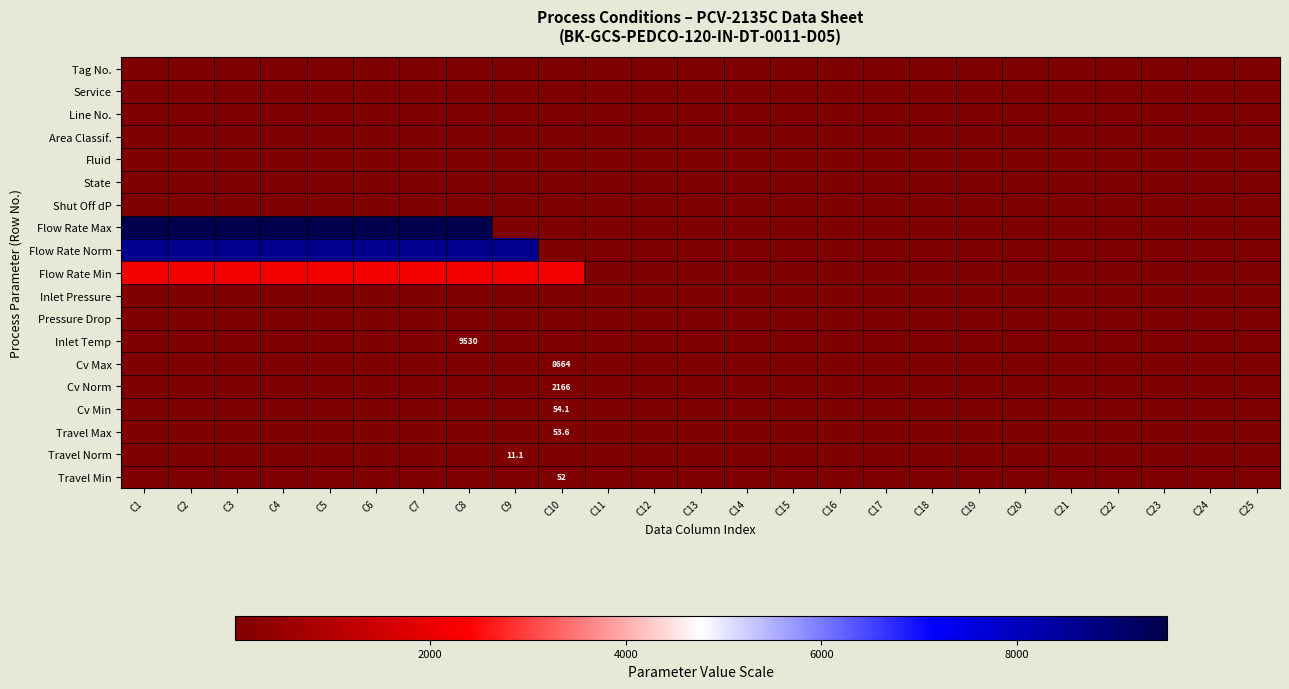

What is the spread (max minus min) of values at C8?

9527